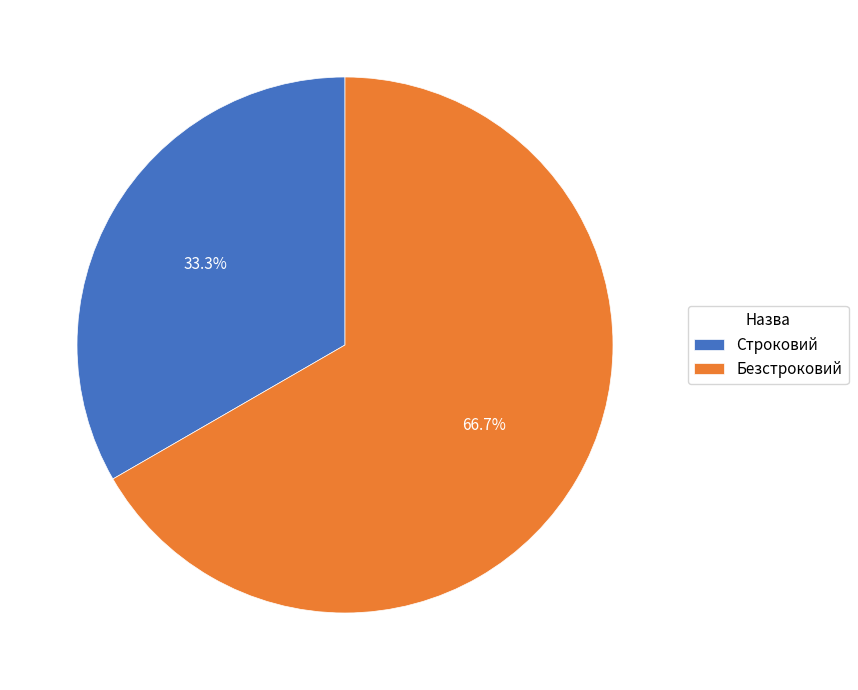

Do Безстроковий and Строковий together represent more than half of the pie?

Yes